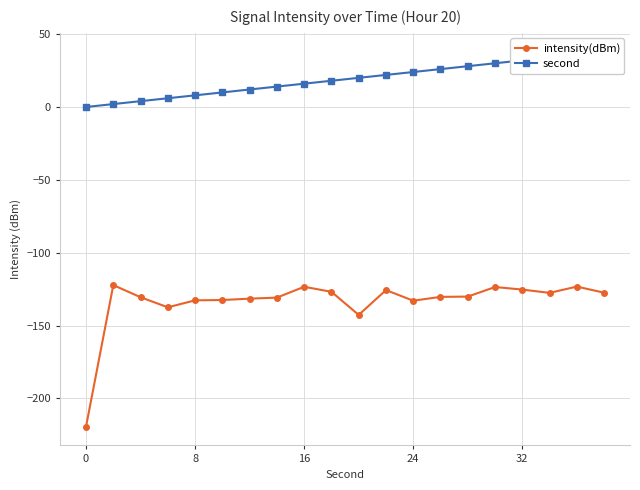

How many positive values does the second series have?

19